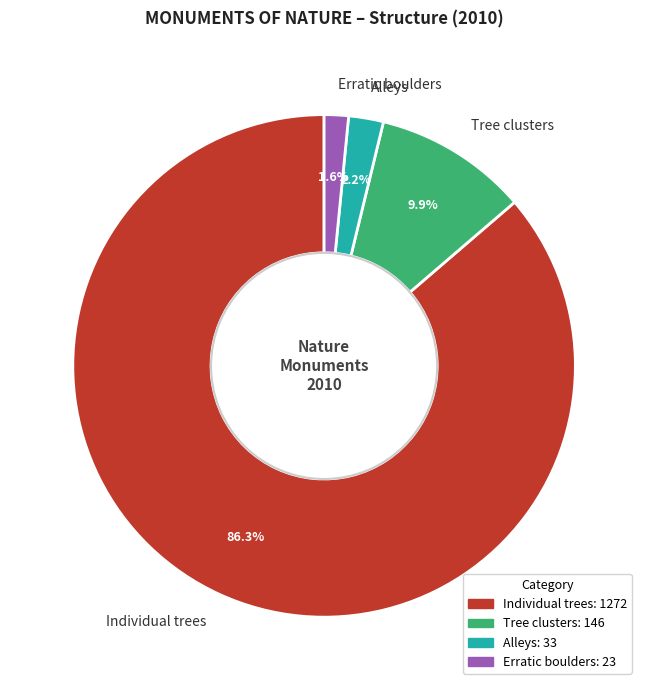

What is the total percentage of Erratic boulders and Alleys?

3.8%